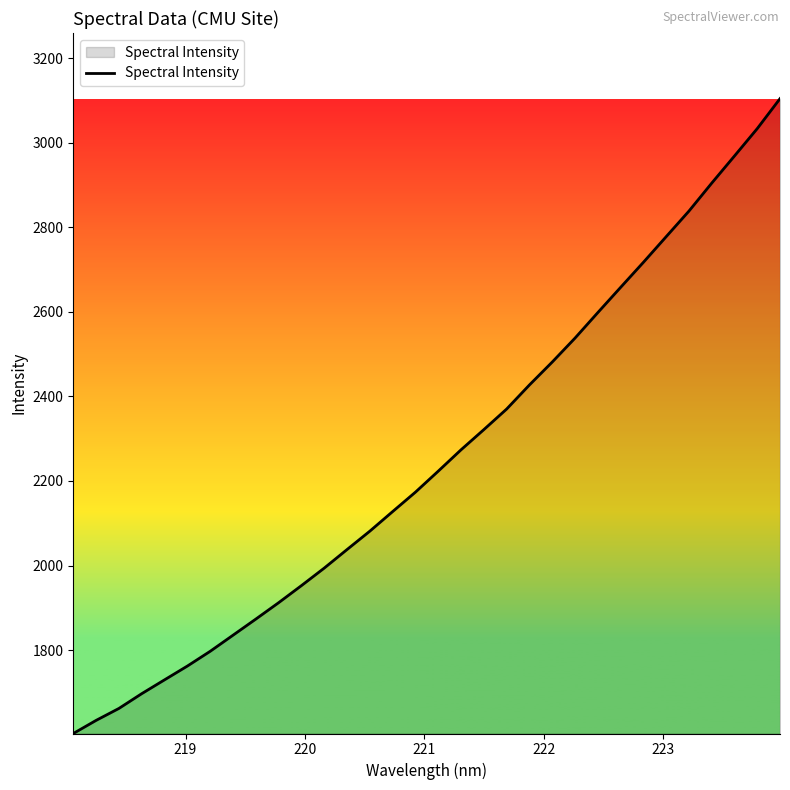

What is the maximum value shown in the chart?

3104.4